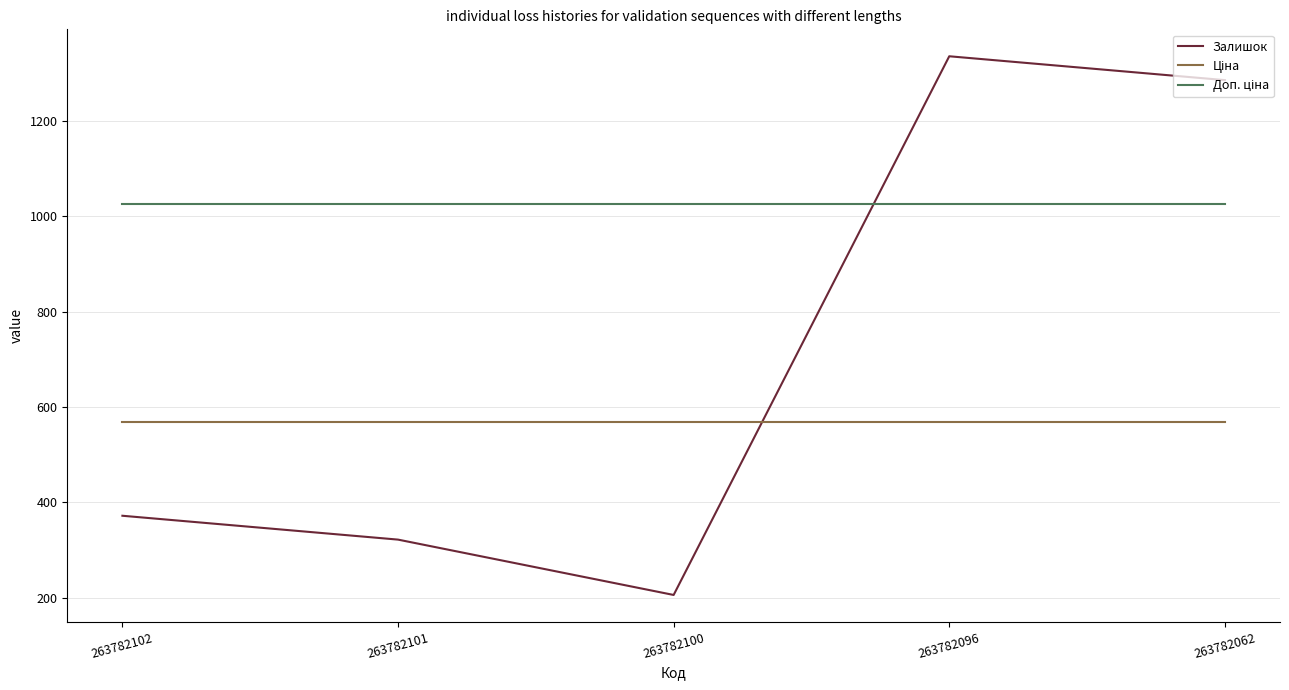

True or false: Залишок has a value of 372.0 at 263782102.

True